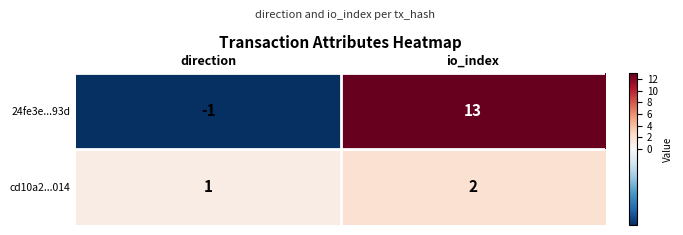

Reading left to right, what are all the values shown in this chart?

24fe3e...93d: -1	13
cd10a2...014: 1	2